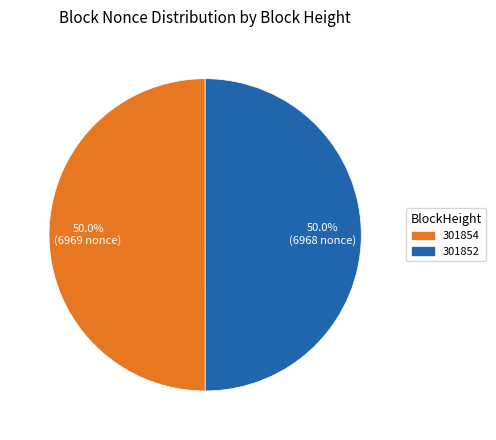

How many segments does this pie chart have?

2